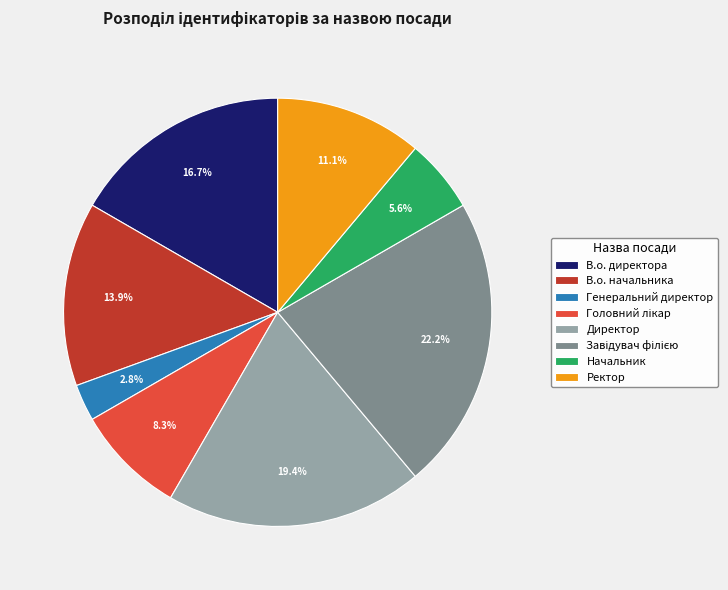

To the nearest percent, what is the average slice percentage?

12%